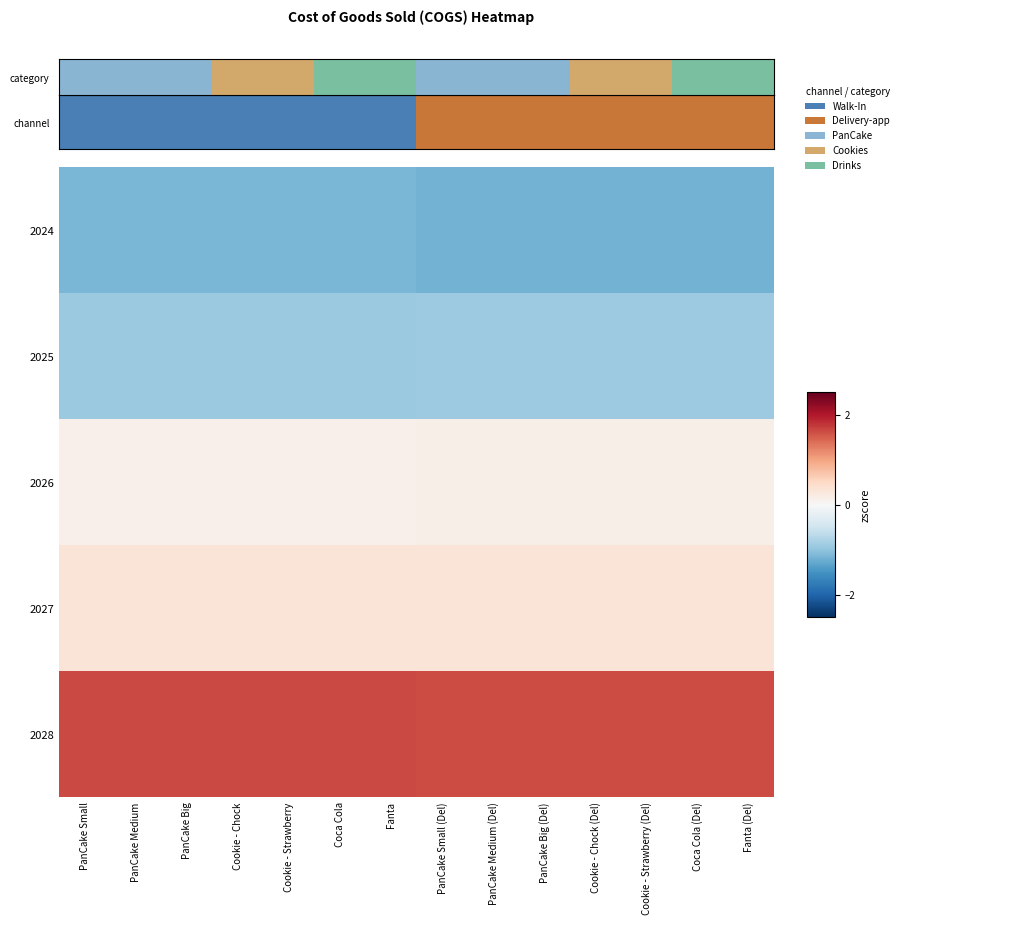

Reading left to right, extract all data points from this chart.

2024: PanCake Small=-1.1	PanCake Medium=-1.1	PanCake Big=-1.1	Cookie - Chock=-1.1	Cookie - Strawberry=-1.1	Coca Cola=-1.1	Fanta=-1.1	PanCake Small (Del)=-1.2	PanCake Medium (Del)=-1.2	PanCake Big (Del)=-1.2	Cookie - Chock (Del)=-1.2	Cookie - Strawberry (Del)=-1.2	Coca Cola (Del)=-1.2	Fanta (Del)=-1.2
2025: PanCake Small=-0.9	PanCake Medium=-0.9	PanCake Big=-0.9	Cookie - Chock=-0.9	Cookie - Strawberry=-0.9	Coca Cola=-0.9	Fanta=-0.9	PanCake Small (Del)=-0.9	PanCake Medium (Del)=-0.9	PanCake Big (Del)=-0.9	Cookie - Chock (Del)=-0.9	Cookie - Strawberry (Del)=-0.9	Coca Cola (Del)=-0.9	Fanta (Del)=-0.9
2026: PanCake Small=0.1	PanCake Medium=0.1	PanCake Big=0.1	Cookie - Chock=0.1	Cookie - Strawberry=0.1	Coca Cola=0.1	Fanta=0.1	PanCake Small (Del)=0.1	PanCake Medium (Del)=0.1	PanCake Big (Del)=0.1	Cookie - Chock (Del)=0.1	Cookie - Strawberry (Del)=0.1	Coca Cola (Del)=0.1	Fanta (Del)=0.1
2027: PanCake Small=0.3	PanCake Medium=0.3	PanCake Big=0.3	Cookie - Chock=0.3	Cookie - Strawberry=0.3	Coca Cola=0.3	Fanta=0.3	PanCake Small (Del)=0.3	PanCake Medium (Del)=0.3	PanCake Big (Del)=0.3	Cookie - Chock (Del)=0.3	Cookie - Strawberry (Del)=0.3	Coca Cola (Del)=0.3	Fanta (Del)=0.3
2028: PanCake Small=1.6	PanCake Medium=1.6	PanCake Big=1.6	Cookie - Chock=1.6	Cookie - Strawberry=1.6	Coca Cola=1.6	Fanta=1.6	PanCake Small (Del)=1.6	PanCake Medium (Del)=1.6	PanCake Big (Del)=1.6	Cookie - Chock (Del)=1.6	Cookie - Strawberry (Del)=1.6	Coca Cola (Del)=1.6	Fanta (Del)=1.6